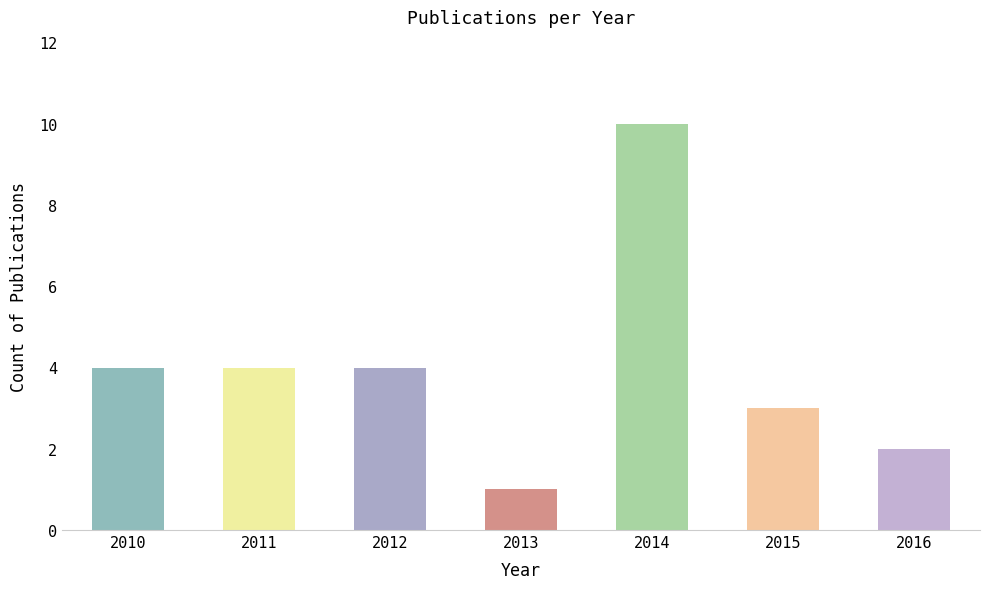

Count the values in the range 2 to 4.

5